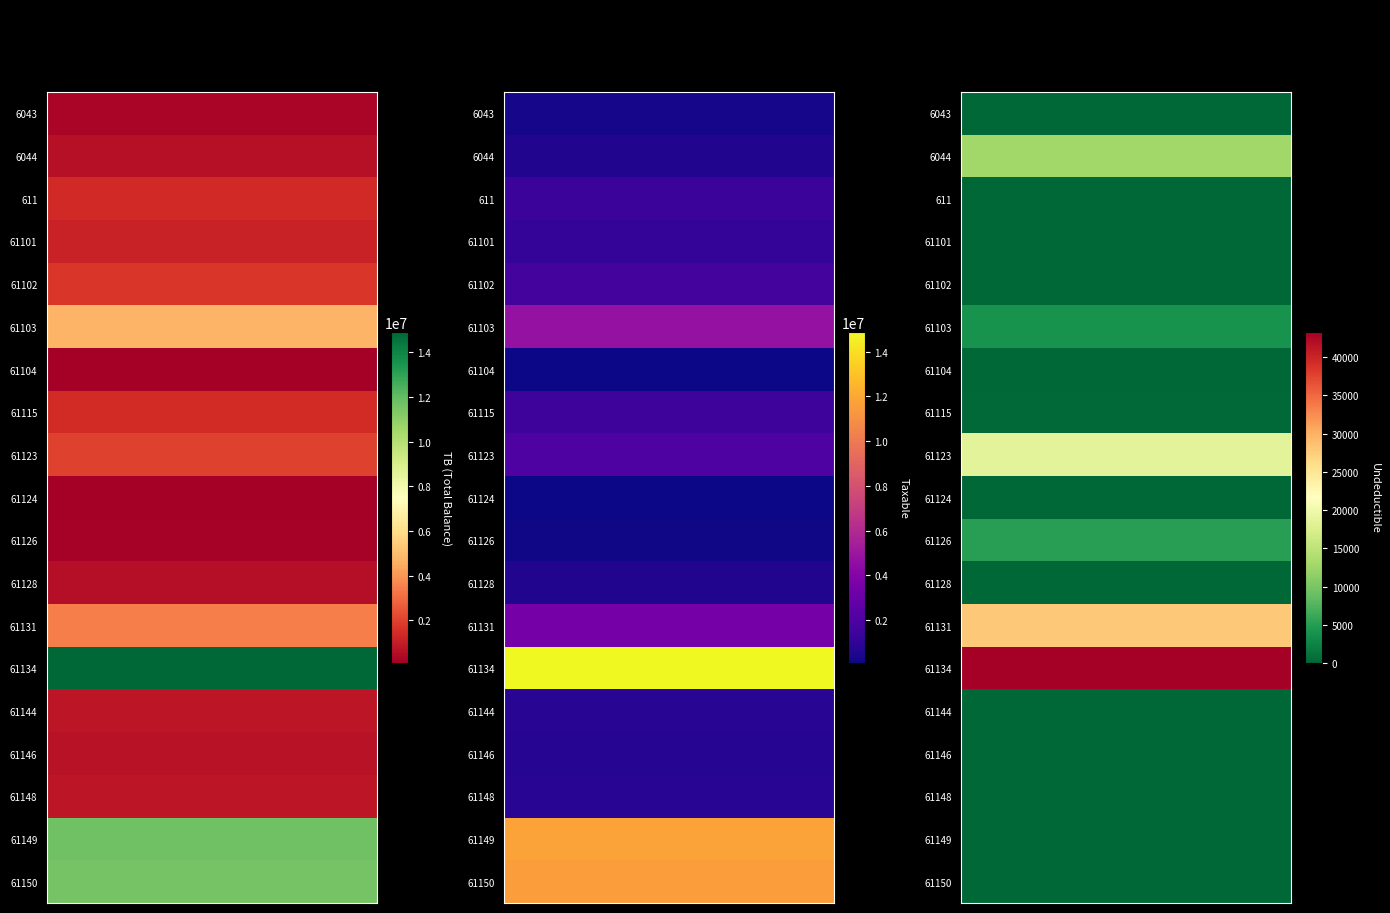

Reading left to right, what are all the values shown in this chart?

6043: 0=250227.1	1=250227.1	2=0.0
6044: 0=588118.9	1=575296.9	2=12822.0
611: 0=1366068.5	1=1366068.5	2=0.0
61101: 0=1149043.7	1=1149043.7	2=0.0
61102: 0=1735151.5	1=1735151.5	2=0.0
61103: 0=4735066.9	1=4731146.9	2=3920.0
61104: 0=105900.0	1=105900.0	2=0.0
61115: 0=1434003.2	1=1433753.2	2=250.0
61123: 0=2010362.2	1=1991862.2	2=18500.0
61124: 0=61813.2	1=61813.2	2=0.0
61126: 0=163090.0	1=157990.0	2=5100.0
61128: 0=567460.5	1=567460.5	2=0.0
61131: 0=3465988.5	1=3437988.5	2=28000.0
61134: 0=14931158.8	1=14887859.8	2=43299.0
61144: 0=779642.1	1=779642.1	2=0.0
61146: 0=666085.5	1=666085.5	2=0.0
61148: 0=769080.9	1=769080.9	2=0.0
61149: 0=11717876.6	1=11717876.6	2=0.0
61150: 0=11574631.1	1=11574631.1	2=0.0